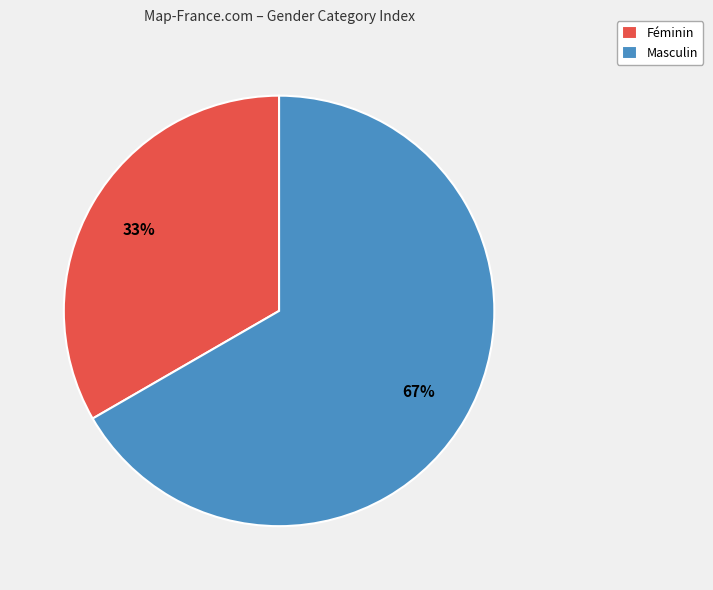

How many segments does this pie chart have?

2